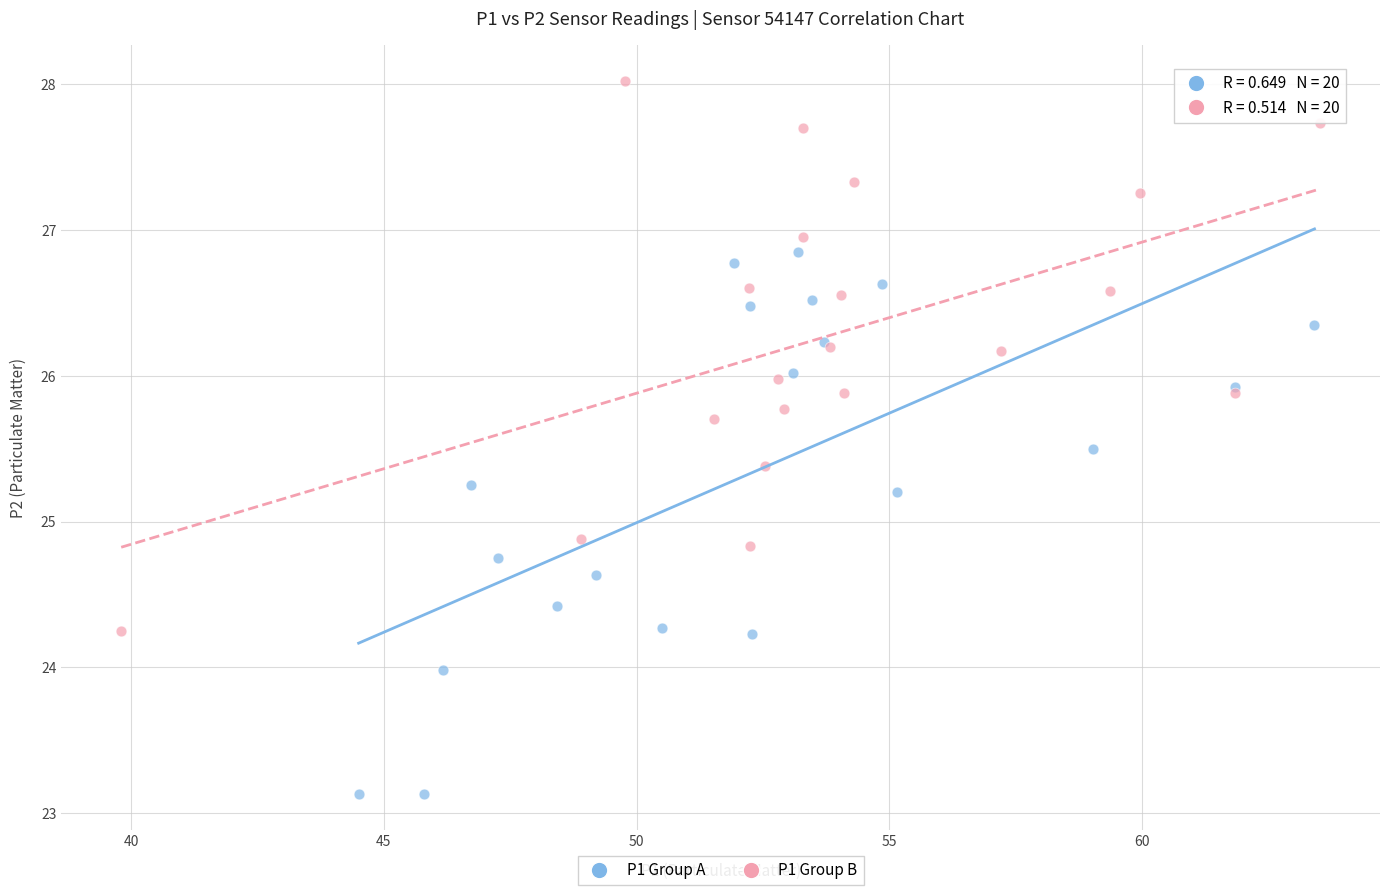

Which series contains the lowest Y value?

P1 Group A